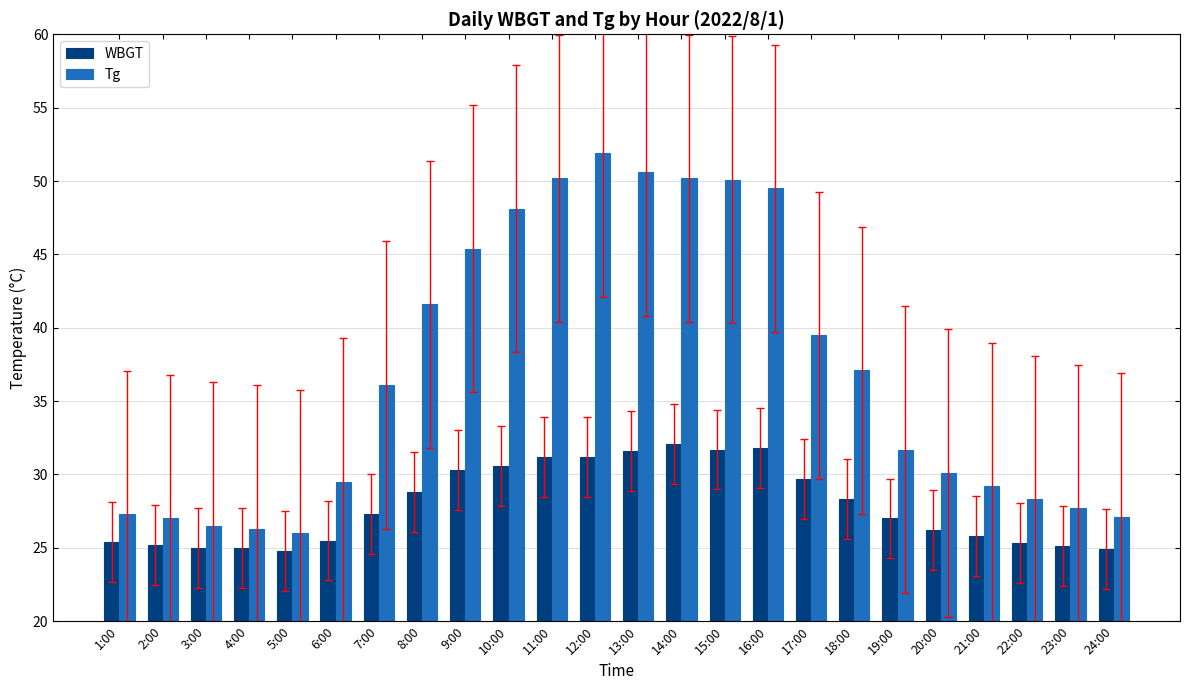

What is the maximum value shown in the chart?

51.9